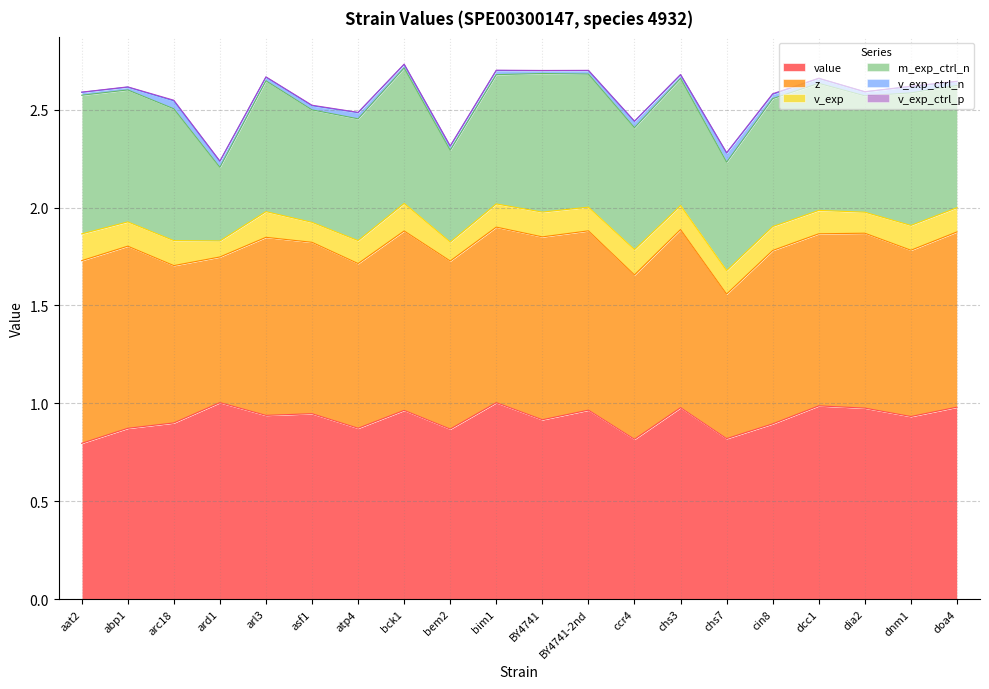

Which category has the highest value in the v_exp series?

bck1